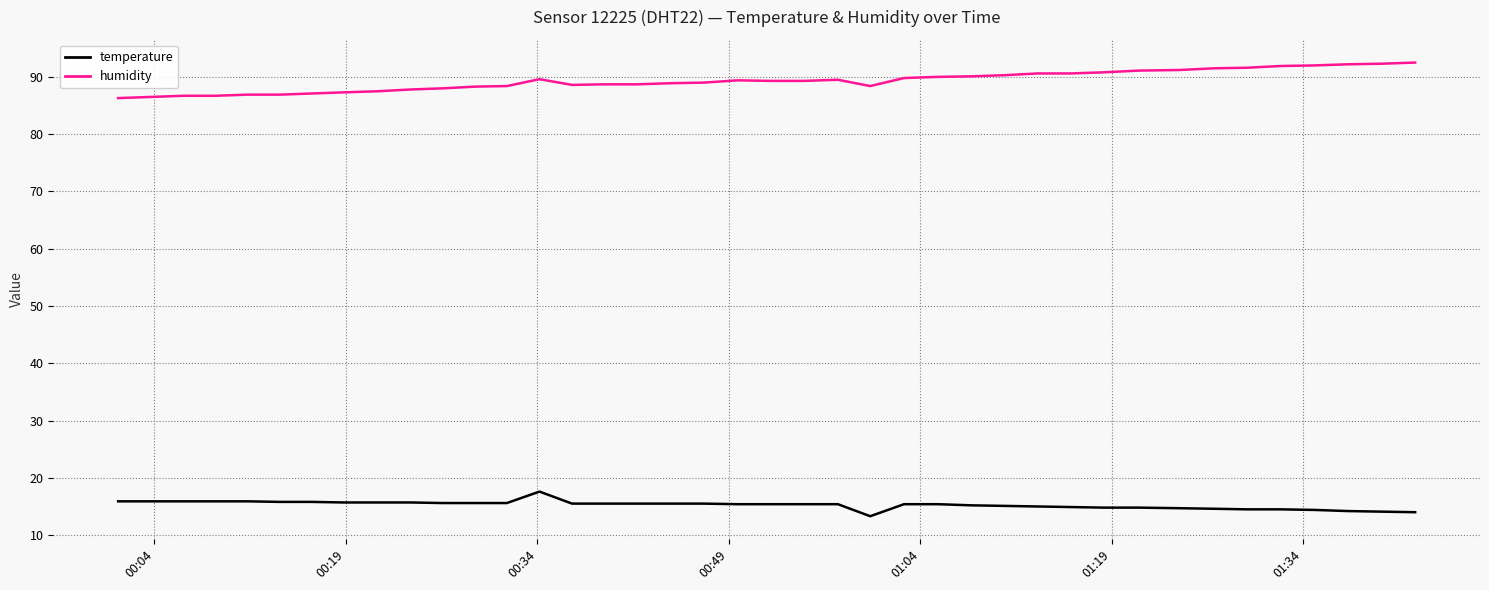

True or false: temperature and humidity intersect in this chart.

False